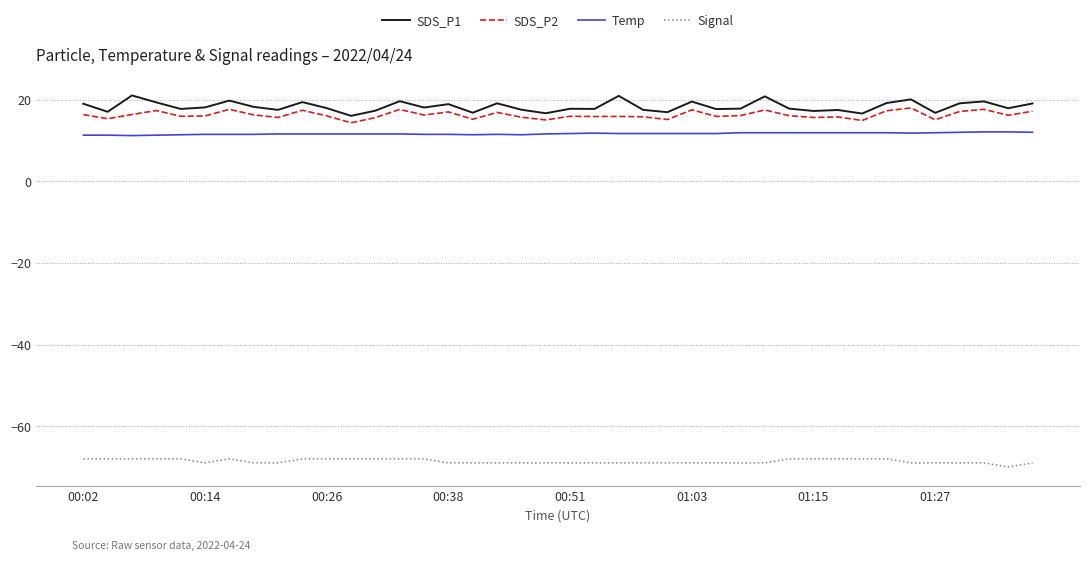

What is the difference between the maximum and minimum values in the SDS_P2 series?

3.6